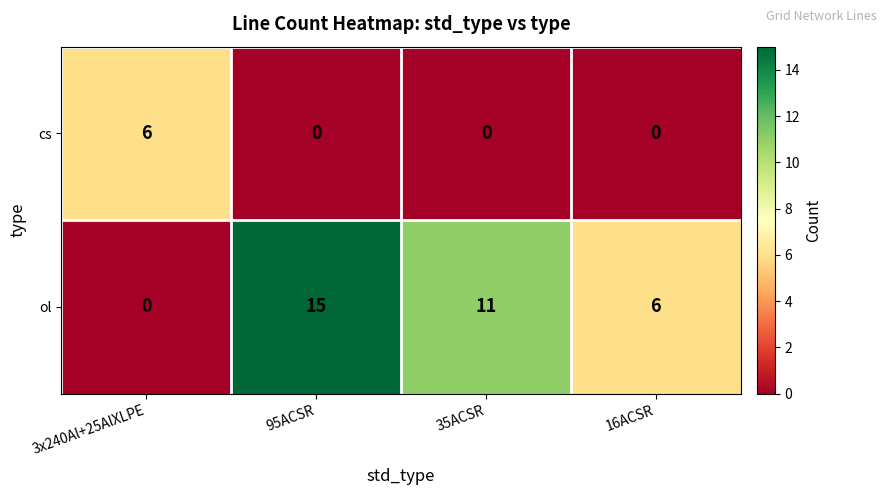

At 3x240Al+25AlXLPE, list the series in order from largest to smallest.

cs, ol